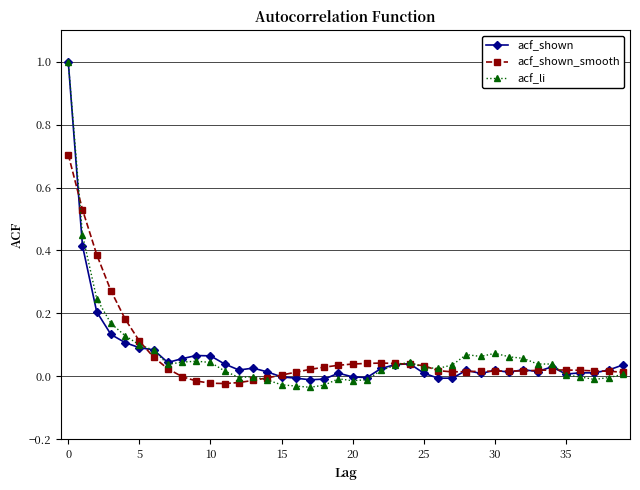

True or false: acf_shown has more than 1 points higher than both neighbors.

True